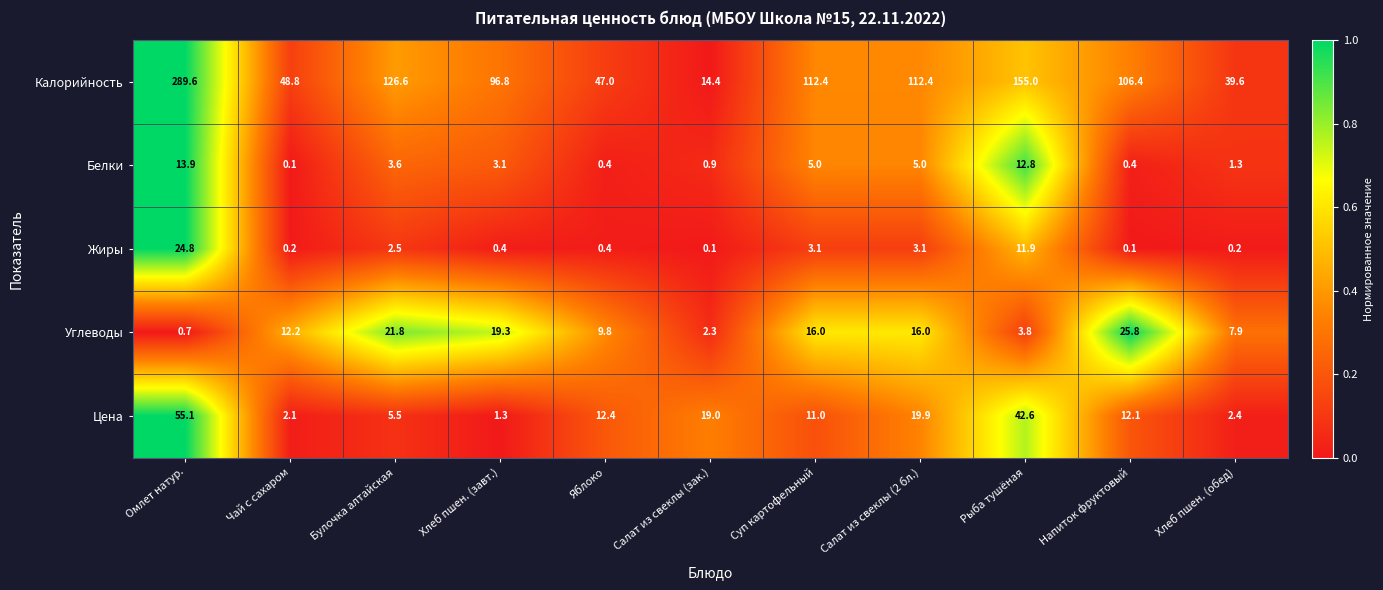

Is it true that Жиры equals 11.9 at Рыба тушёная?

True